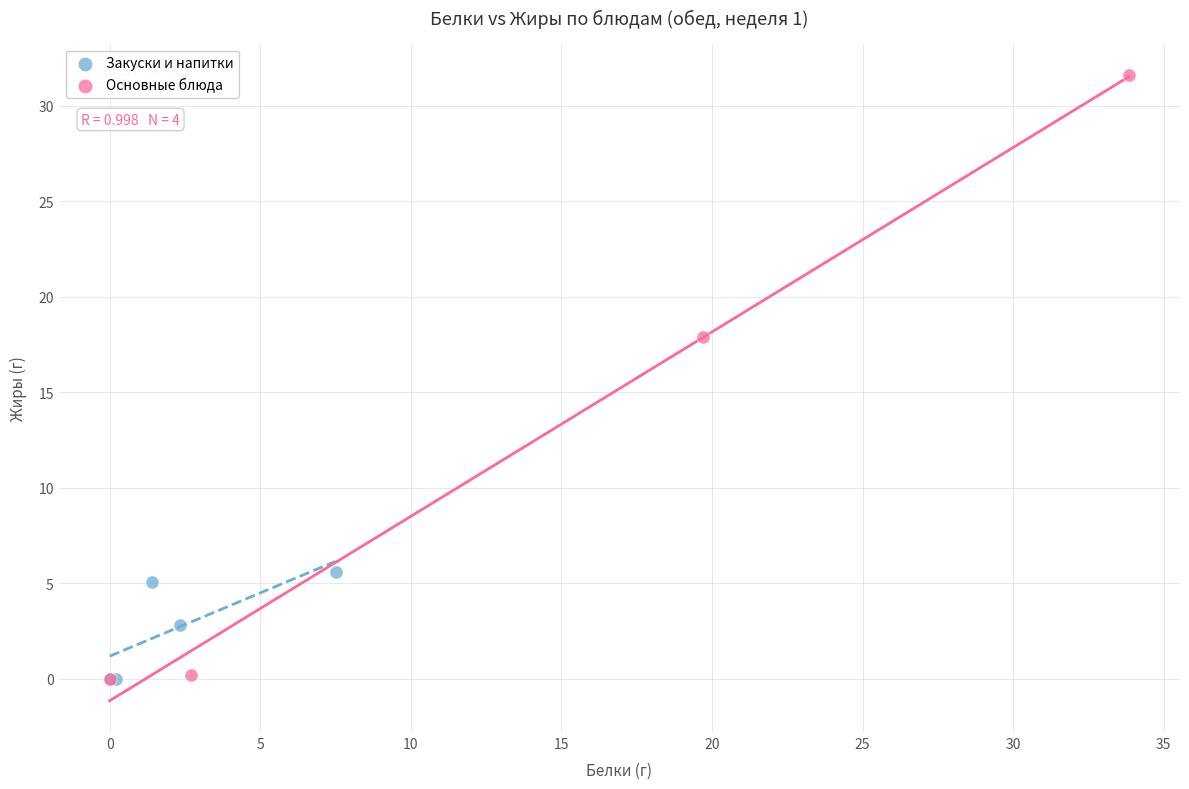

Which series has the largest Y range (max minus min)?

Основные блюда